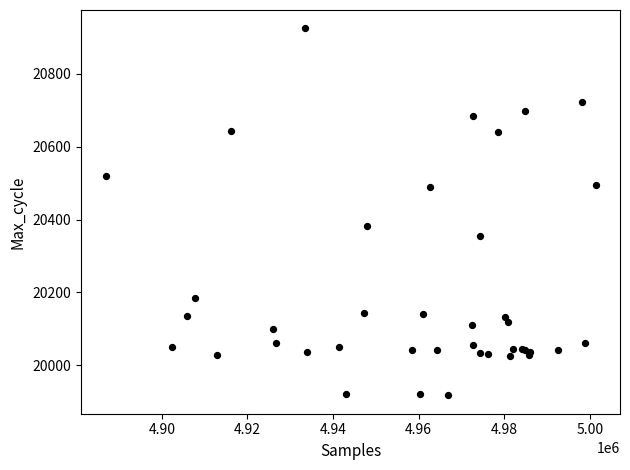

What Y value in the scatter plot is closest to 20421?

20381